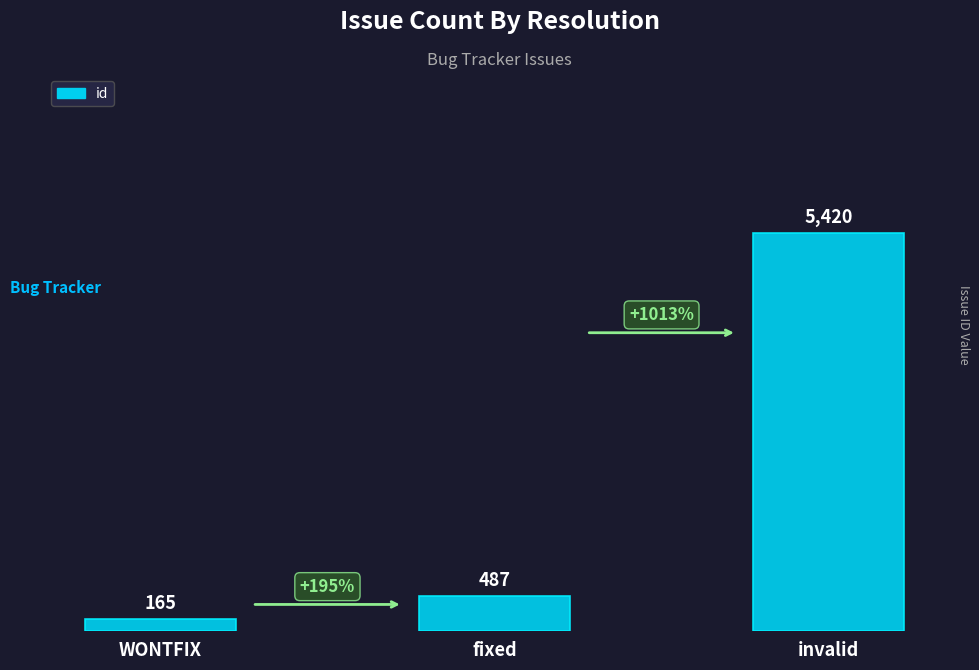

Approximately how many times larger is the value at invalid compared to WONTFIX?

32.8